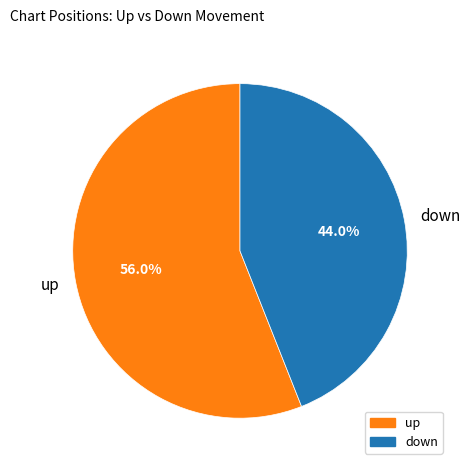

To the nearest percent, what is the combined percentage of up and down?

100%